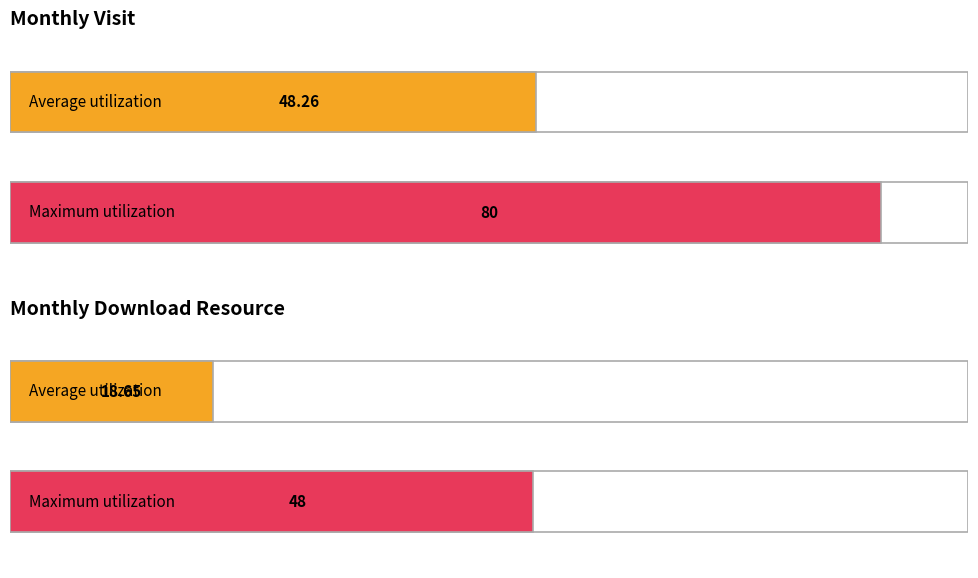

At 2023-09, list the series in order from smallest to largest.

monthly_download_resource, monthly_visit